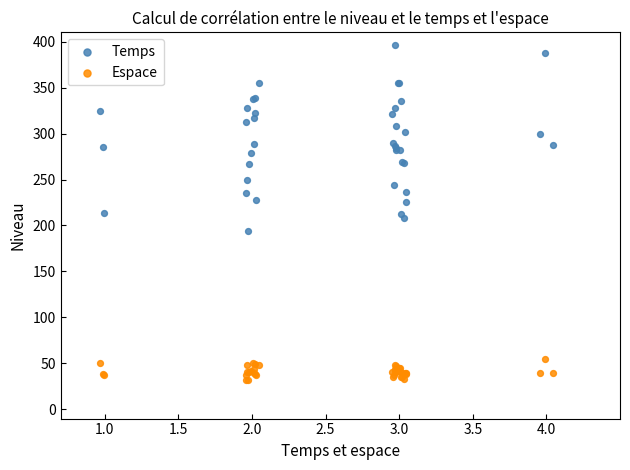

What are all the series names shown in the legend?

Temps, Espace